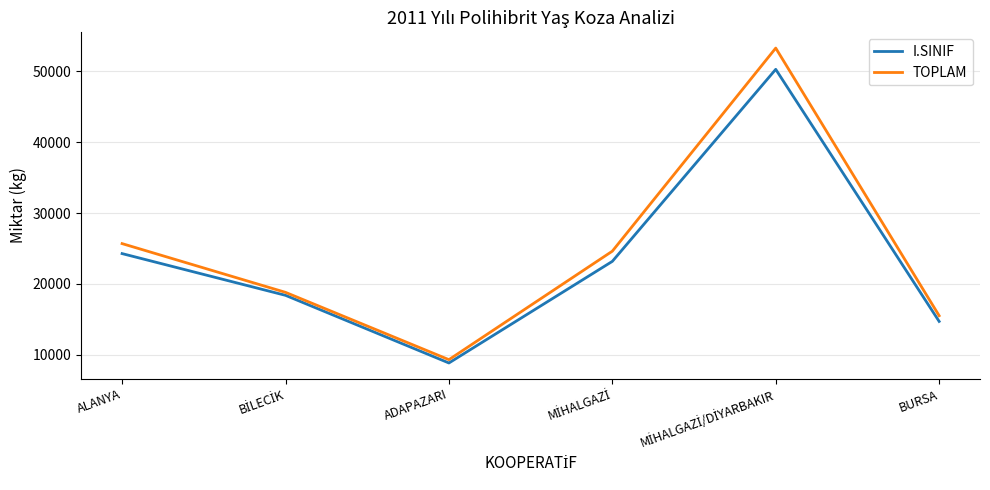

The value of TOPLAM at ADAPAZARI is 9300.0. True or false?

True